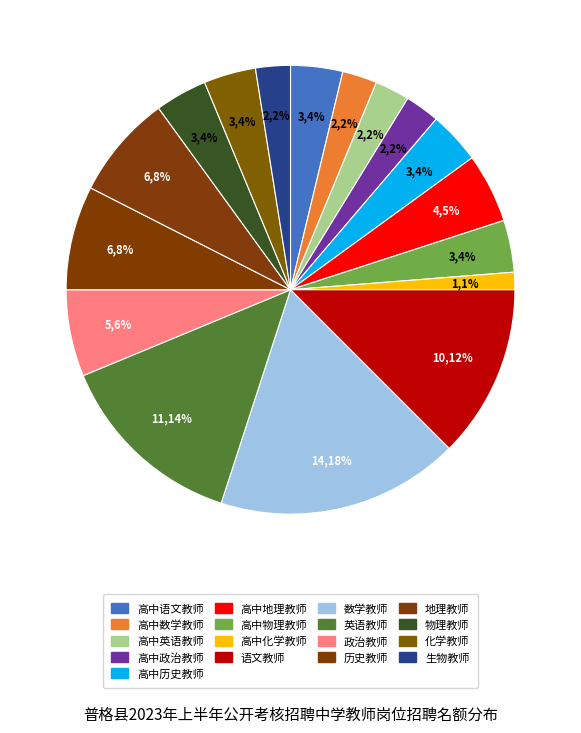

What is the change in value from 高中政治教师 to 数学教师?

+12